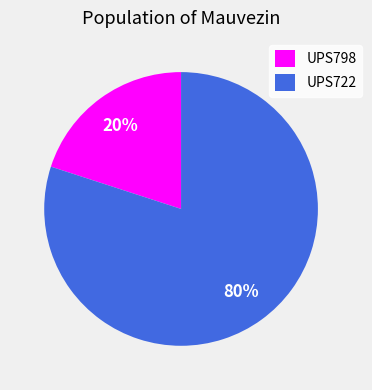

Is UPS798 the majority of the pie?

No